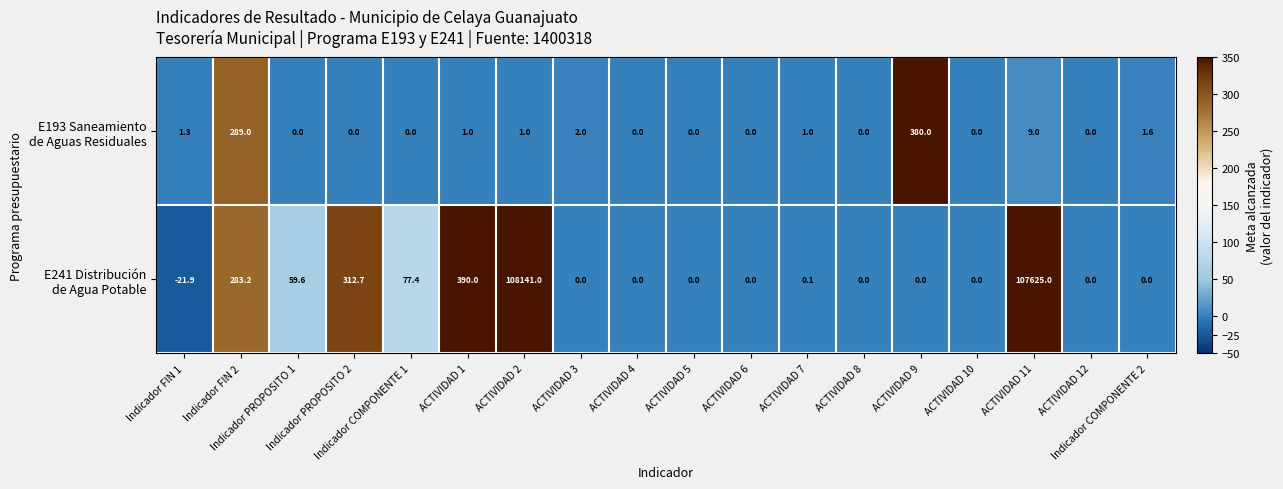

What is the difference between the highest and lowest values at ACTIVIDAD 2?

108140.0